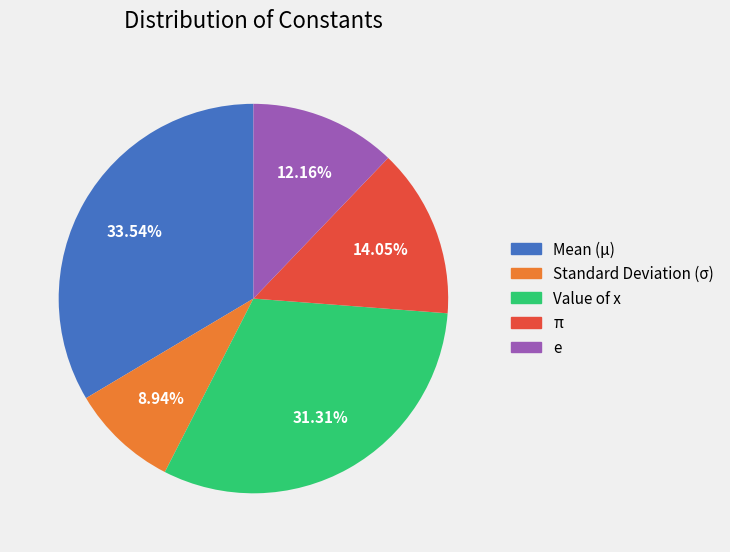

What percentage do e and Standard Deviation (σ) together represent?

21.1%